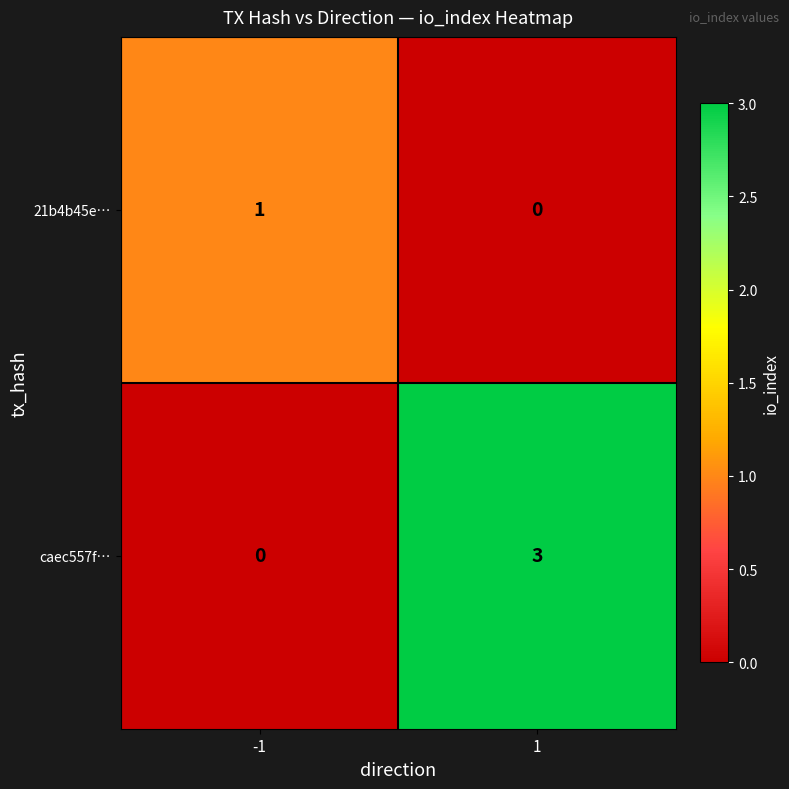

The value of 21b4b45e… at 1 is 0. True or false?

True